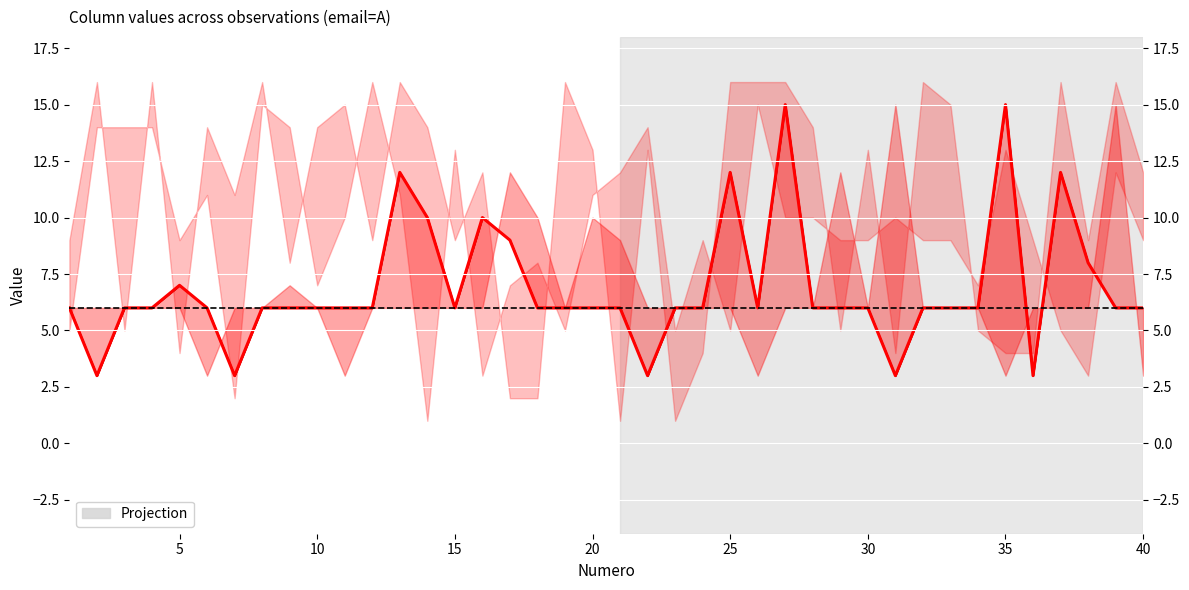

How many lines are shown in the chart?

1